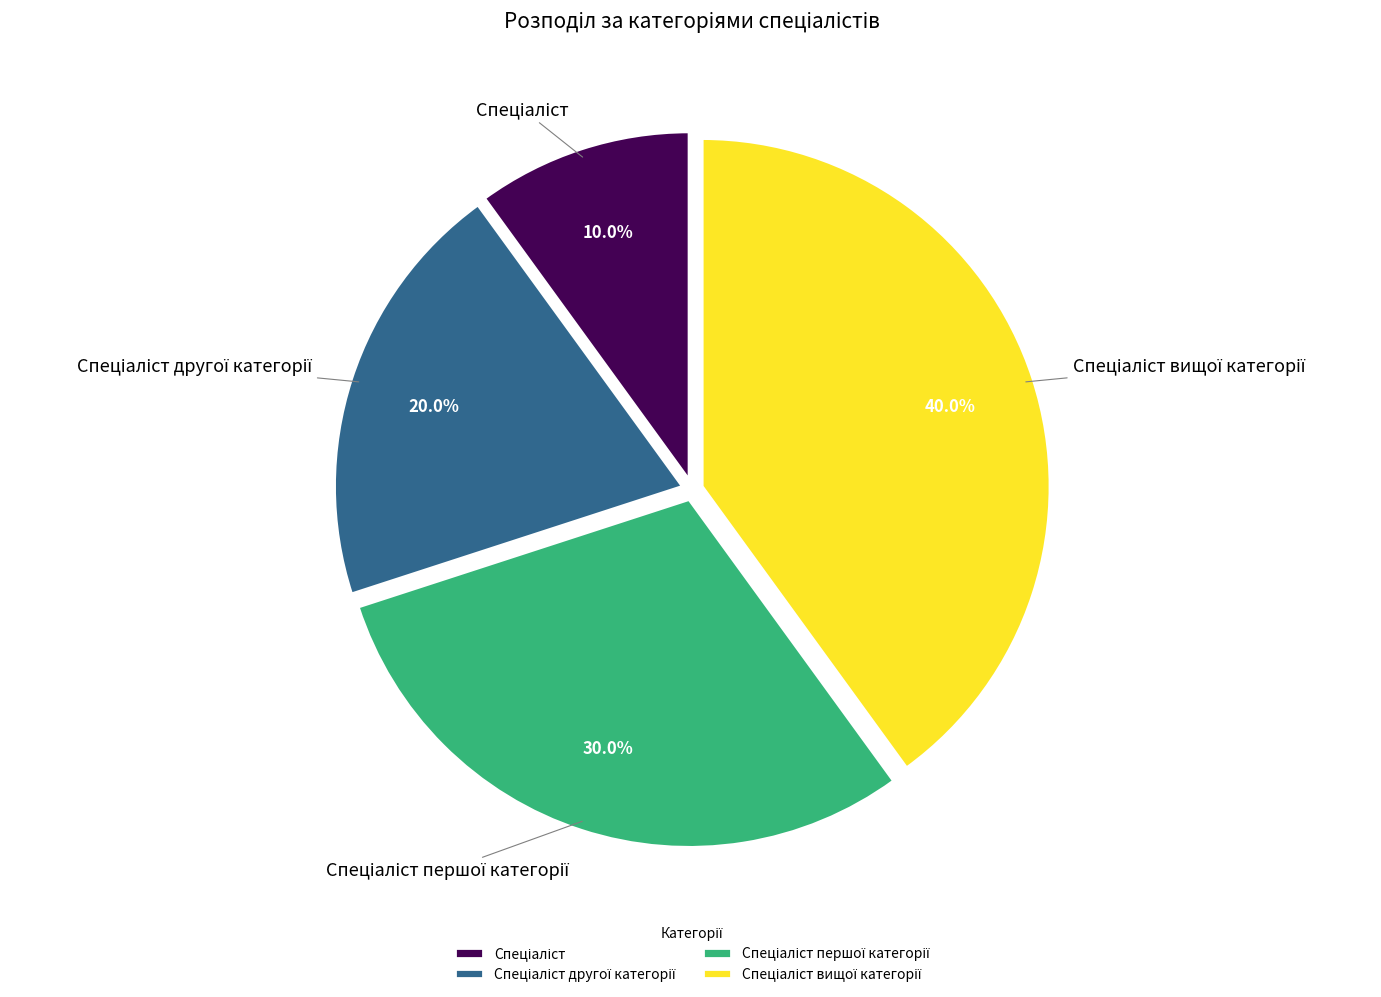

Count the number of slices in the pie.

4